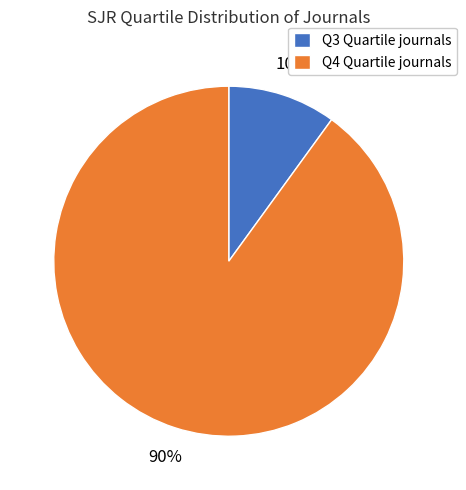

True or false: Q4 accounts for 90% of the total.

True